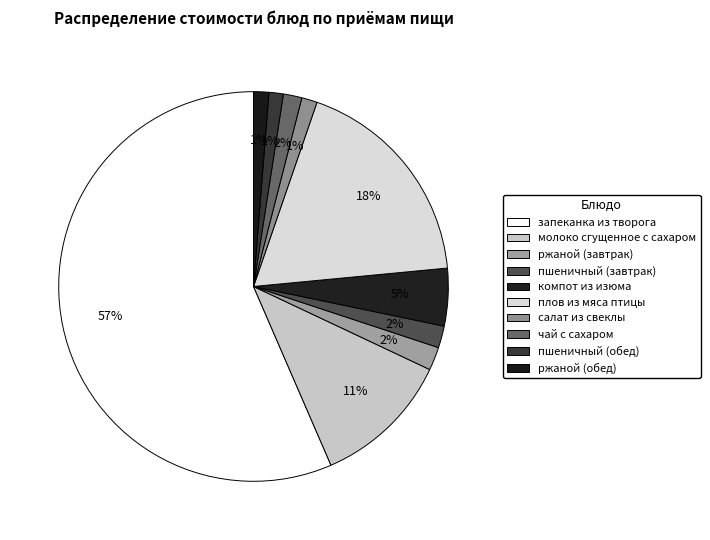

How much of the chart is everything except пшеничный (завтрак)?

98.2%